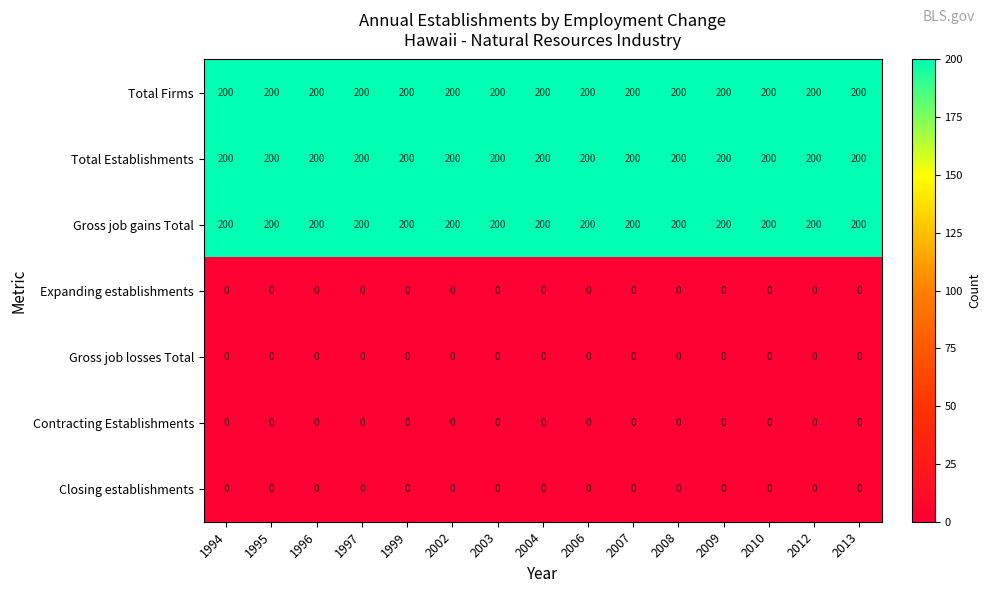

Is the value of Total Firms at 2004 greater than the value of Closing establishments at 2002?

Yes